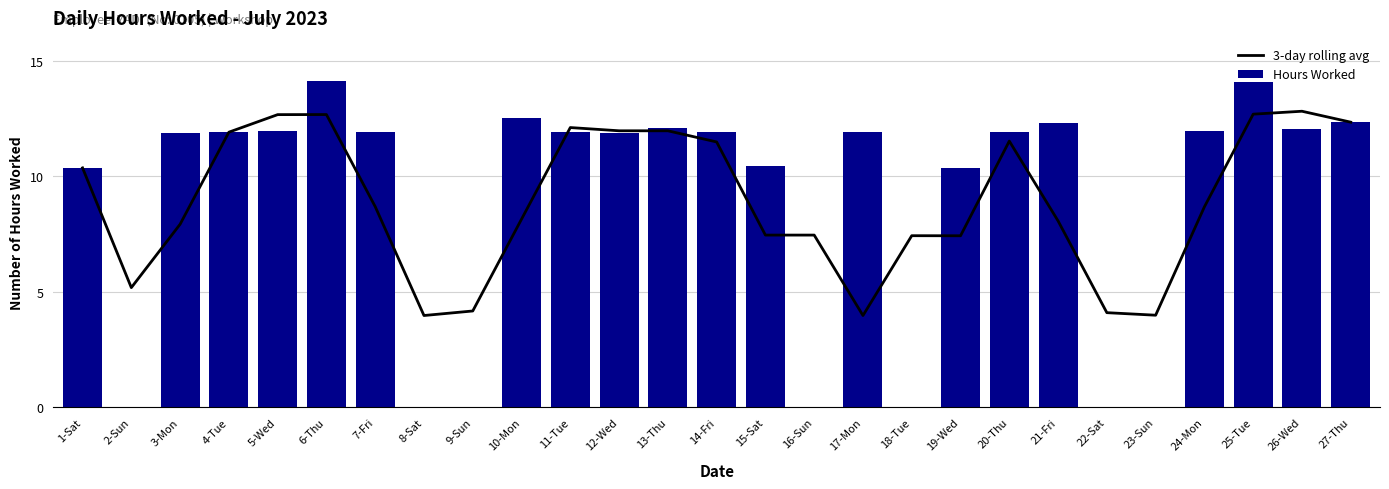

Reading left to right, list all the values displayed in this chart.

3-day rolling avg: 10.4	5.2	7.9	11.9	12.7	12.7	8.7	4.0	4.2	8.1	12.1	12.0	12.0	11.5	7.5	7.5	4.0	7.4	7.4	11.5	8.1	4.1	4.0	8.7	12.7	12.8	12.3
Hours Worked: 10.4	0.0	11.9	11.9	12.0	14.2	11.9	0.0	0.0	12.5	11.9	11.9	12.1	11.9	10.4	0.0	11.9	0.0	10.4	11.9	12.3	0.0	0.0	12.0	14.1	12.0	12.3